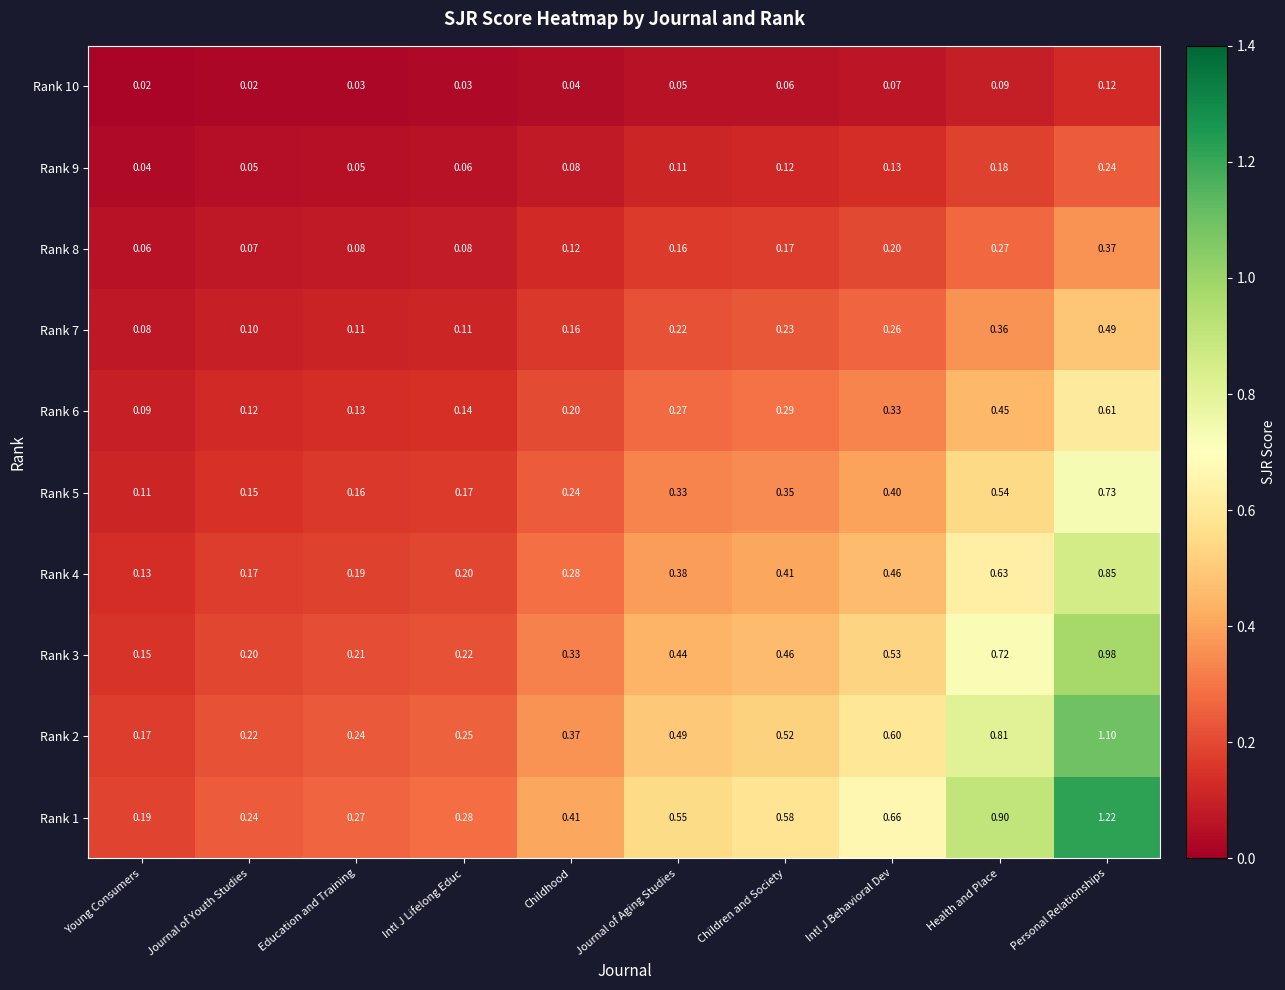

Rank the categories by Rank 1 value from lowest to highest.

Young Consumers, Journal of Youth Studies, Education and Training, Intl J Lifelong Educ, Childhood, Journal of Aging Studies, Children and Society, Intl J Behavioral Dev, Health and Place, Personal Relationships